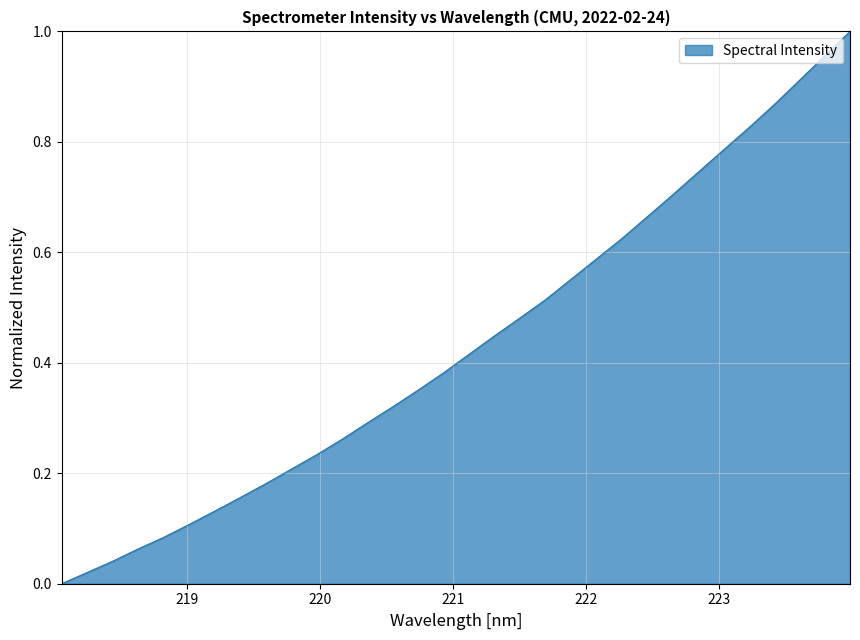

What is the label of the 5th point from the right?

223.2172